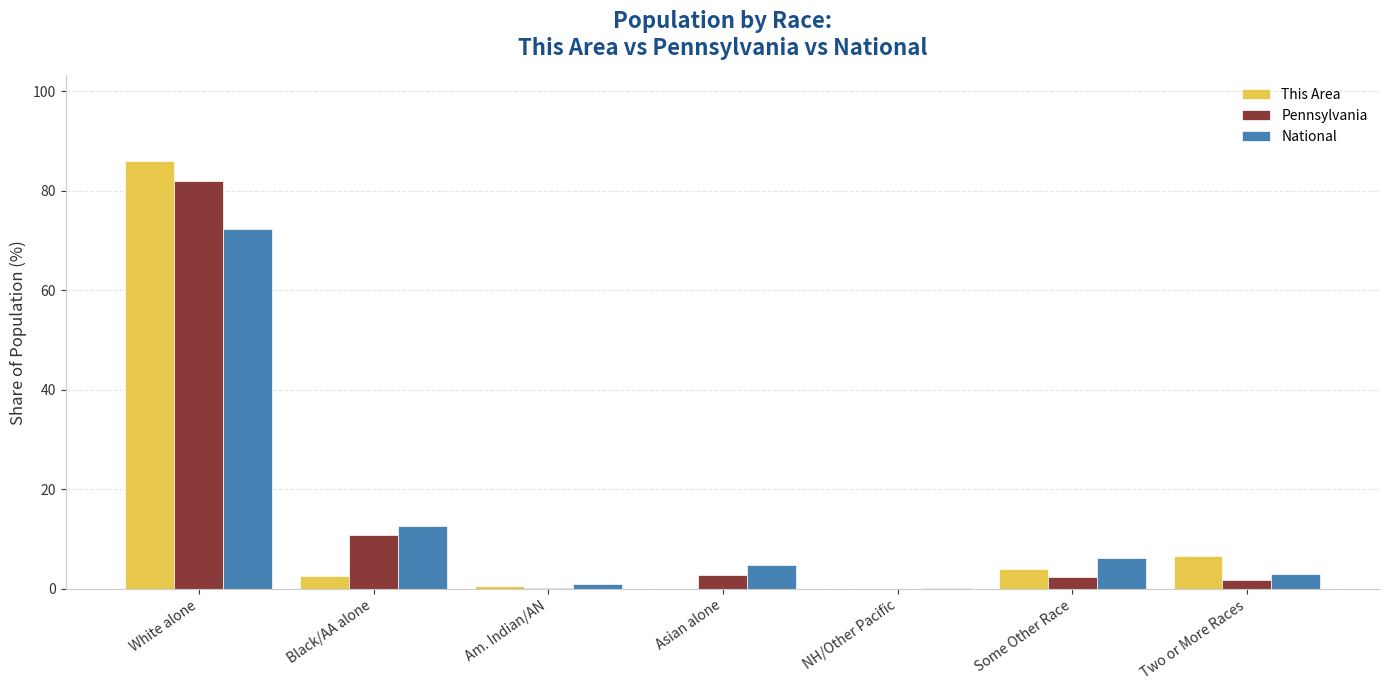

At which label is Pennsylvania closest to 40?

Black/AA alone